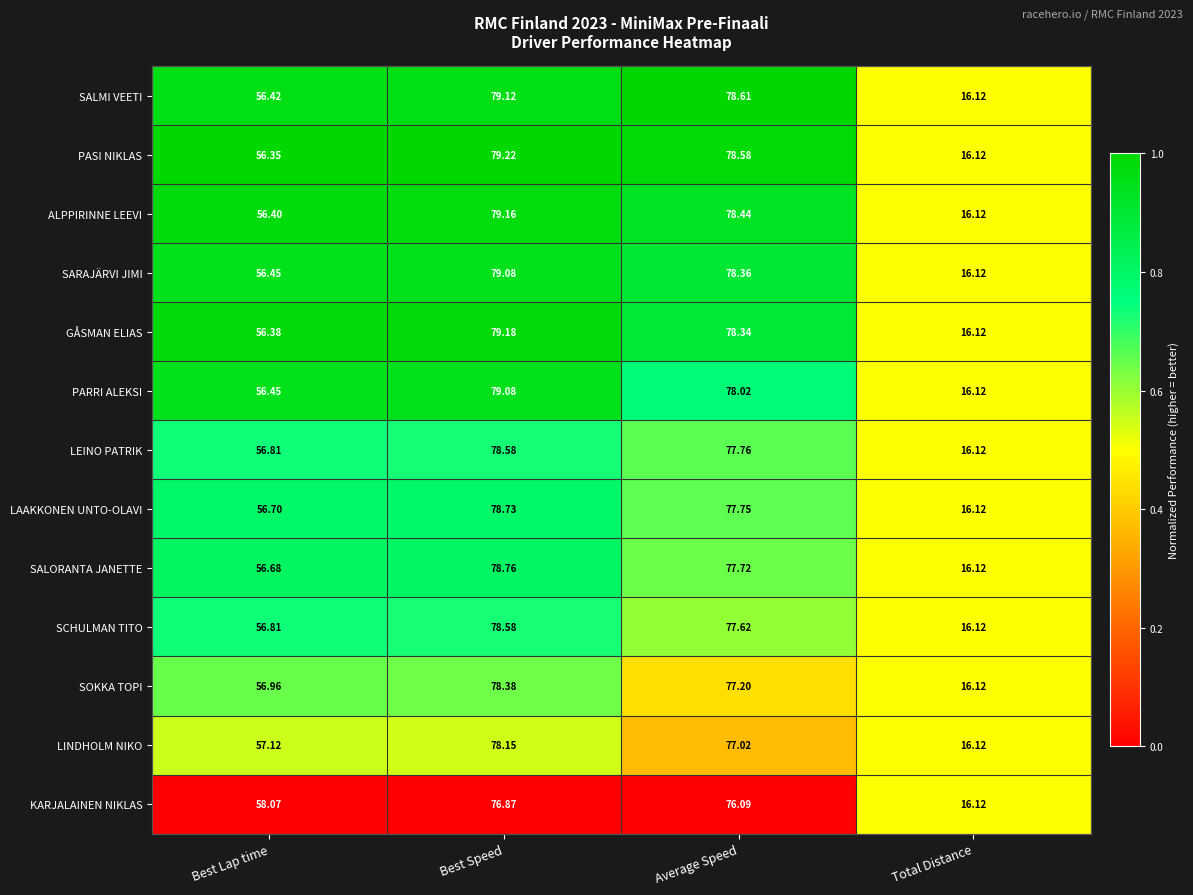

Is the value of LINDHOLM NIKO at Average Speed greater than the value of PASI NIKLAS at Best Lap time?

Yes